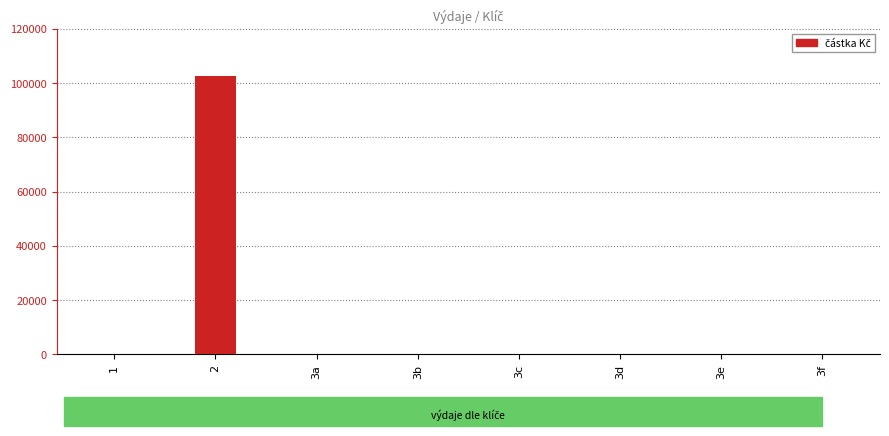

What is the sum of all values?

102790